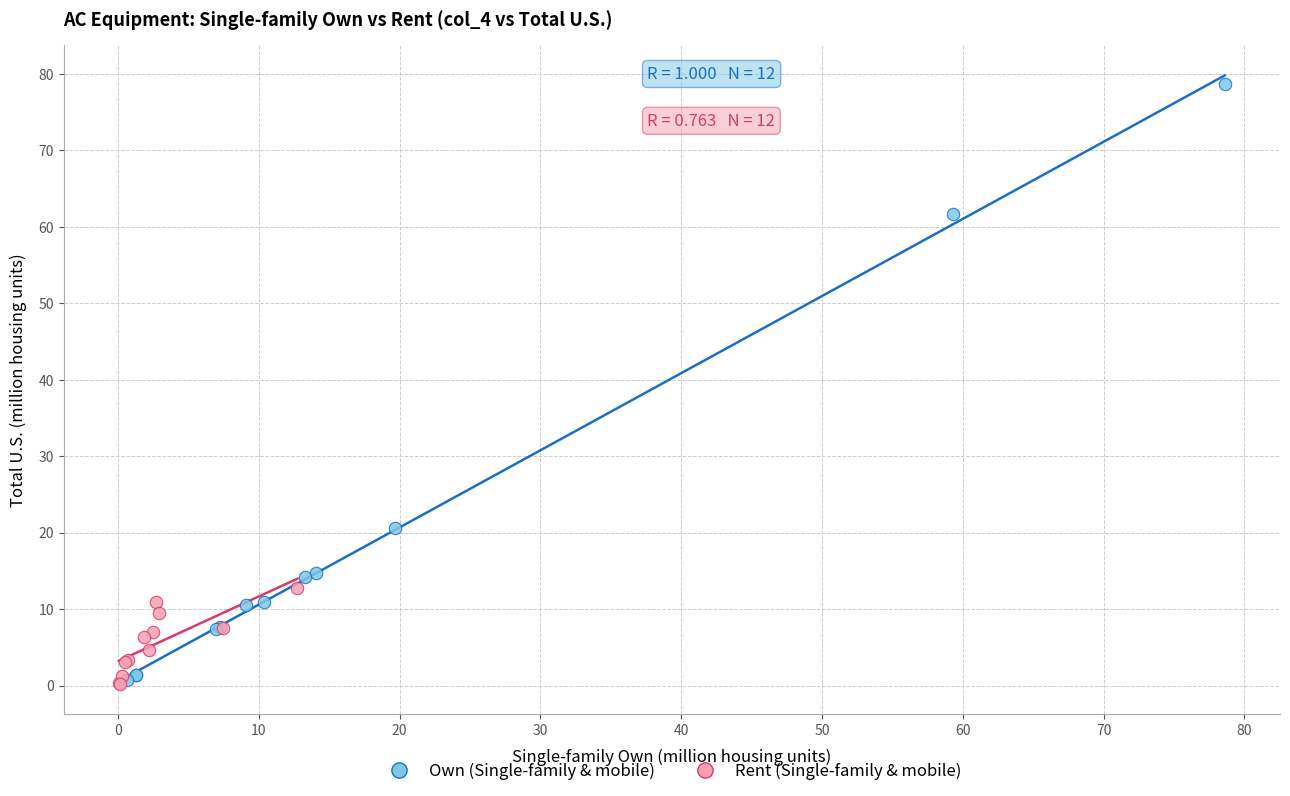

Which series has the largest Y range (max minus min)?

Own (Single-family & mobile)